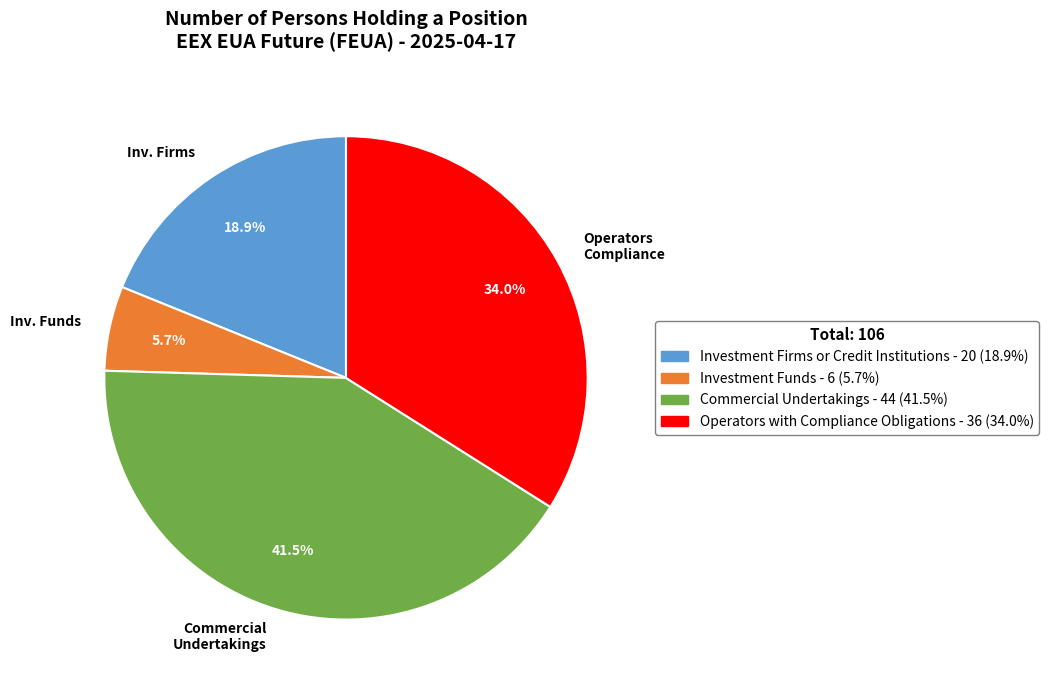

What is the ratio of the value at Inv. Firms to the value at Commercial Undertakings?

0.5